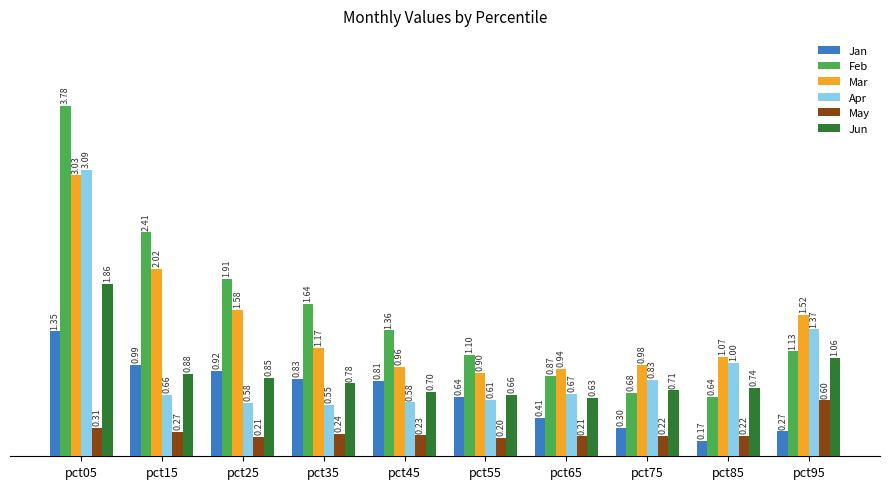

Does the chart contain any negative values?

No